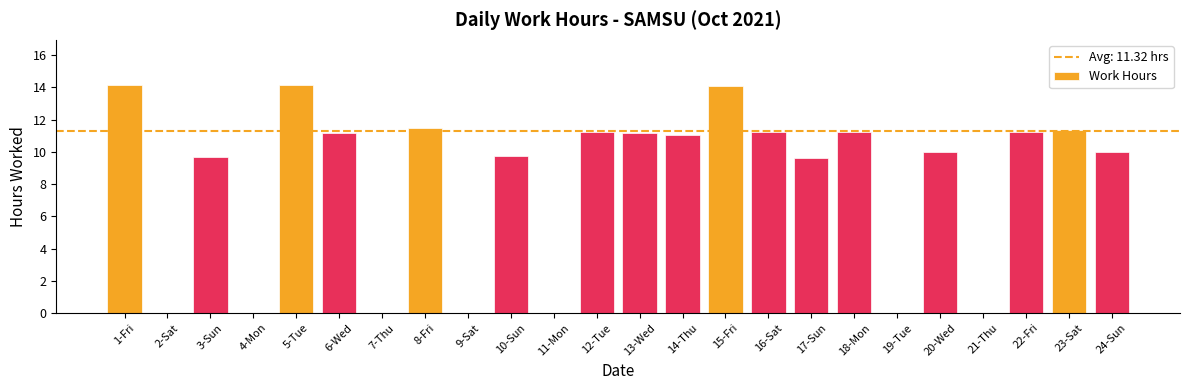

What is the sum of all values?

192.5